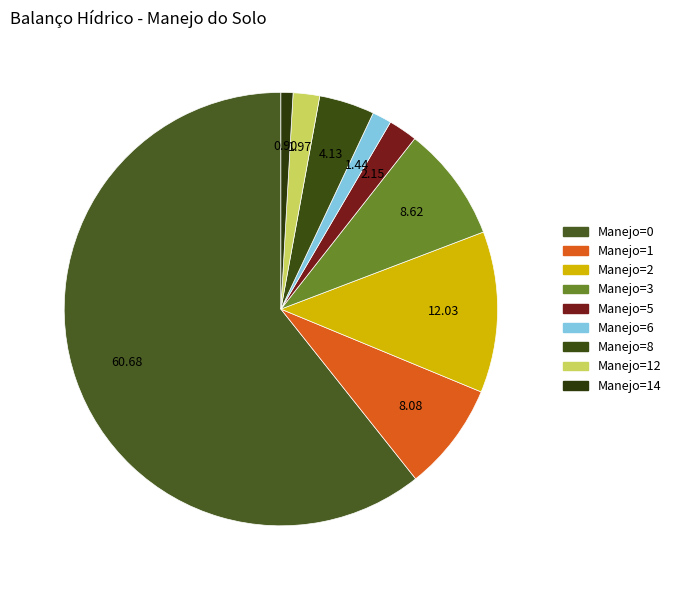

Count the number of slices in the pie.

9